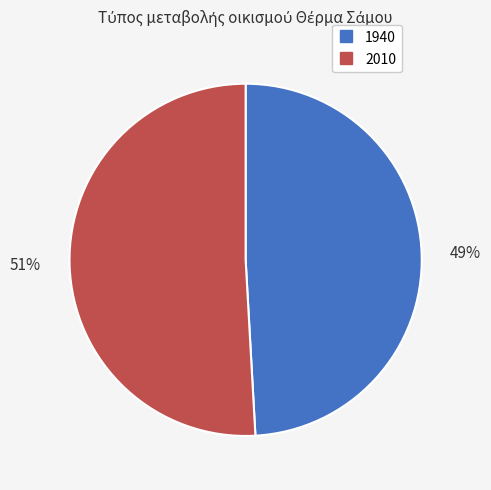

The 2010 slice represents 38% of the pie. True or false?

False